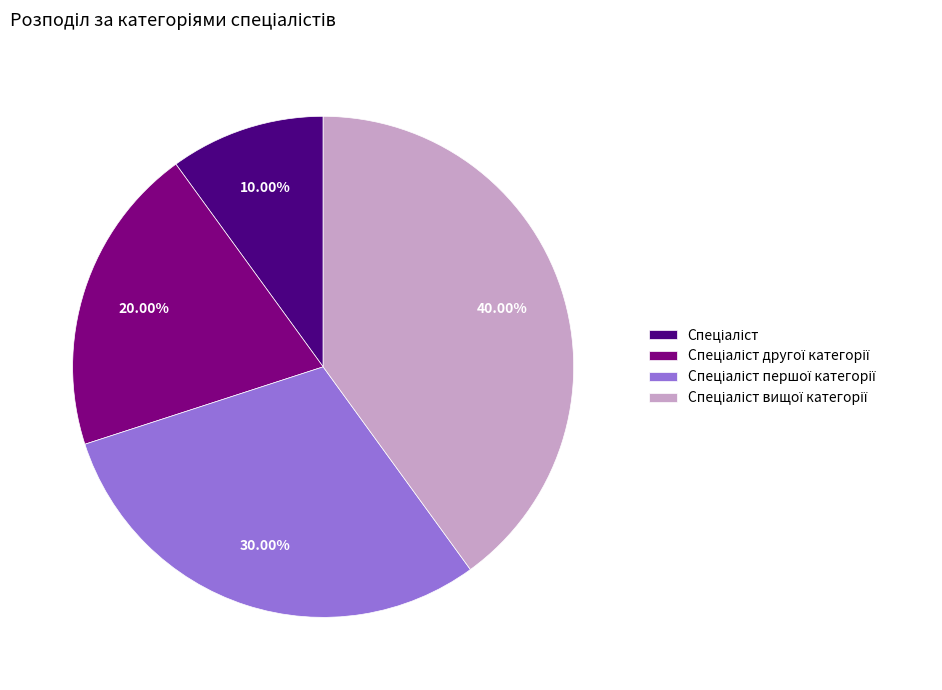

Does any single category account for the majority?

No